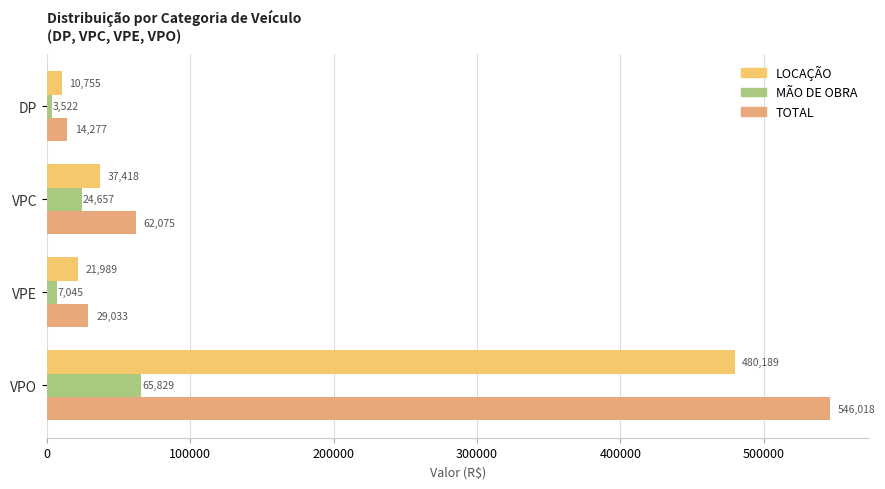

What is the sum of all TOTAL values?

651403.7